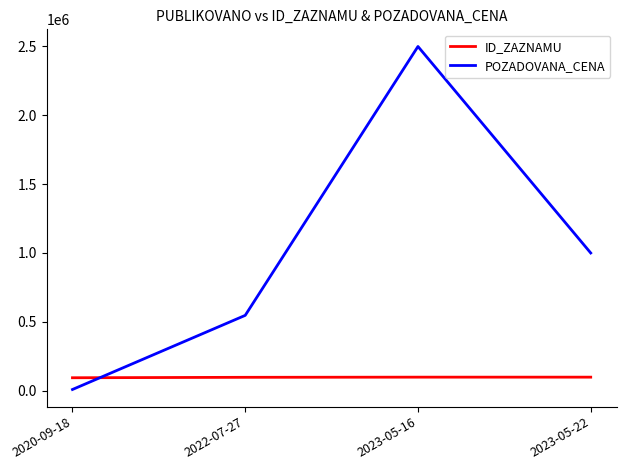

List the series in order of their overall mean, lowest first.

ID_ZAZNAMU, POZADOVANA_CENA